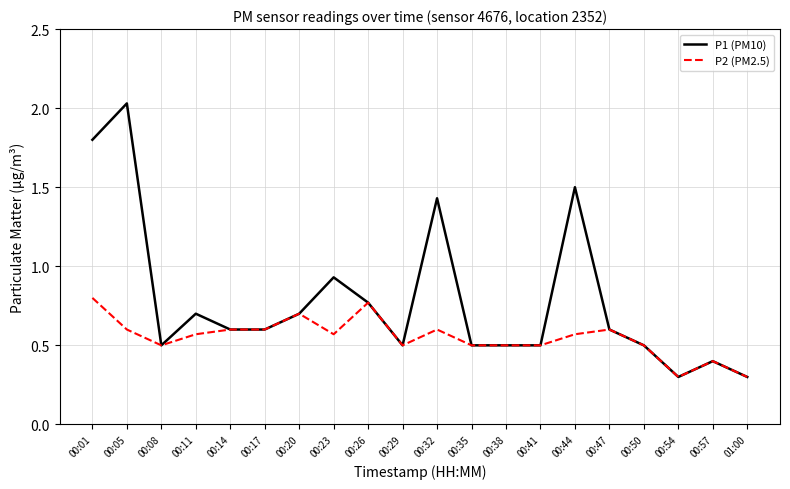

Count the number of data series in this chart.

2